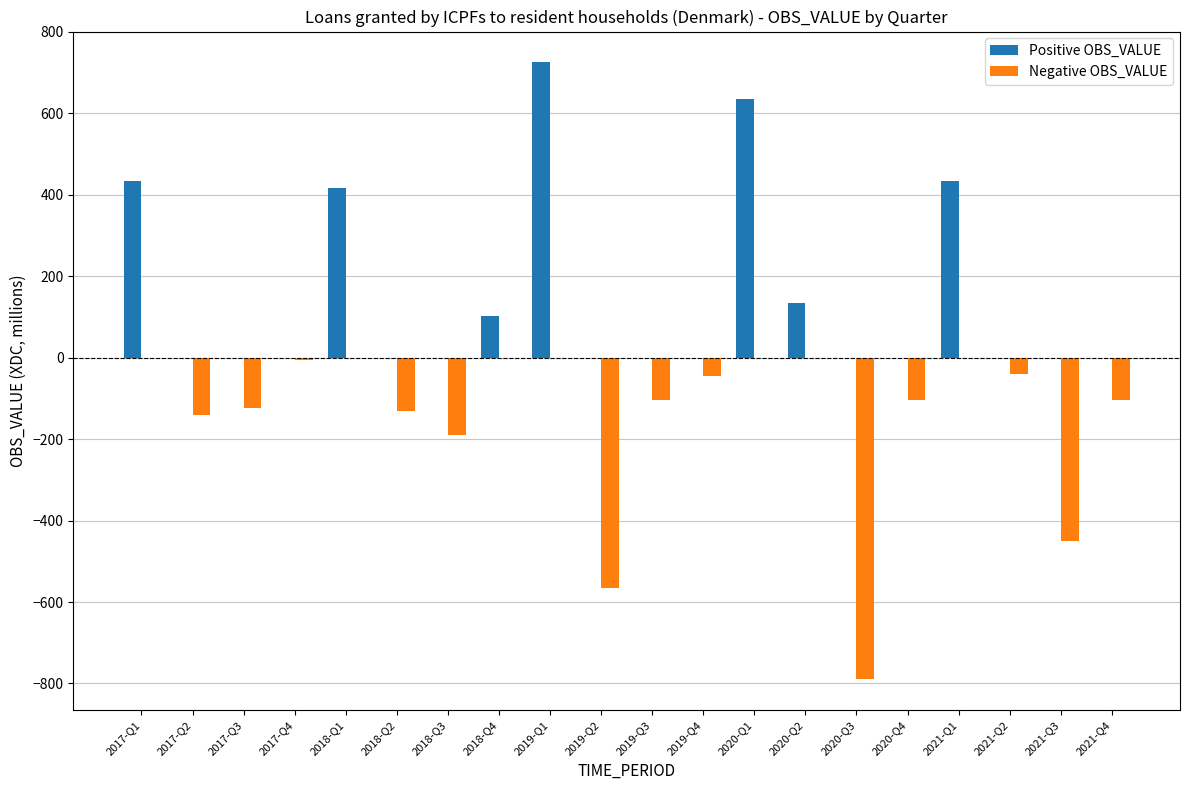

At which category is the sum across all series the highest?

2019-Q1